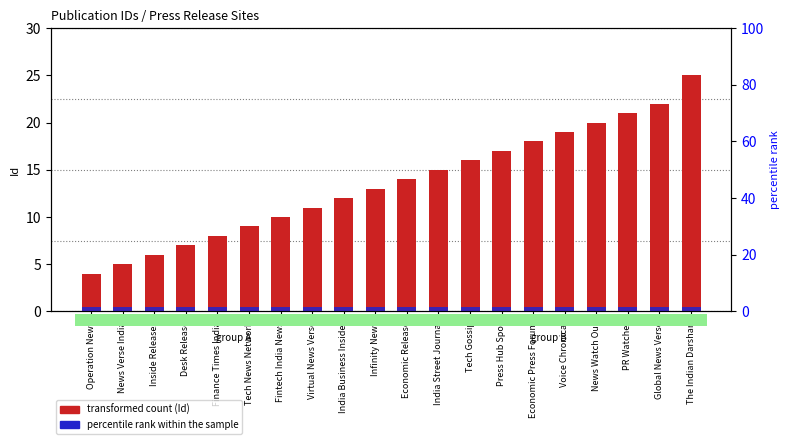

At which label does percentile rank within the sample reach its peak?

Operation News